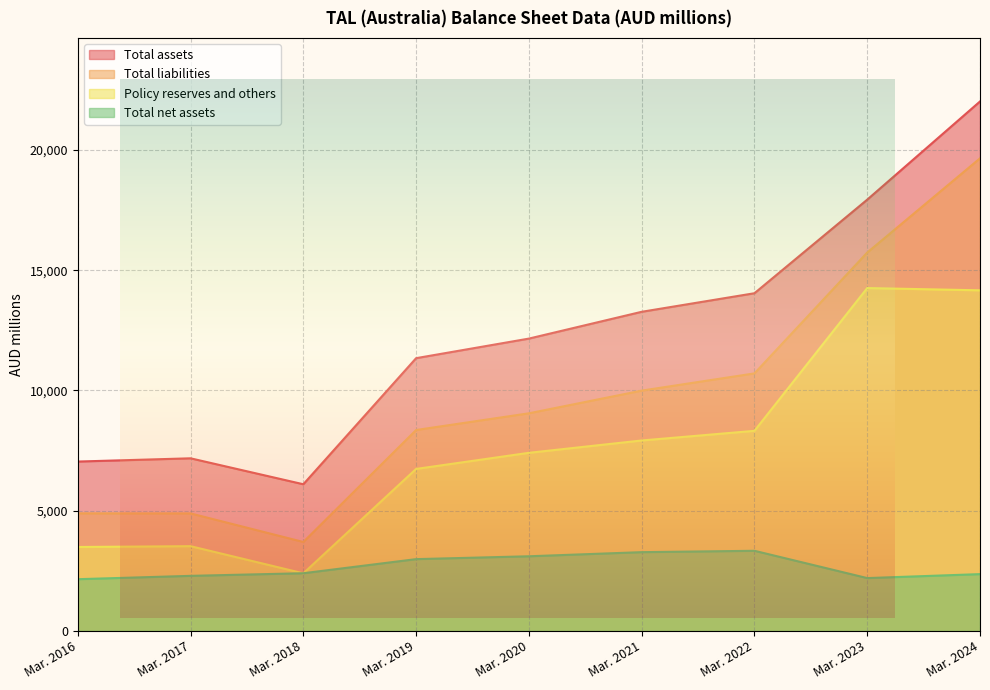

Between Mar. 2017 and Mar. 2020, which series saw the biggest shift?

Total assets